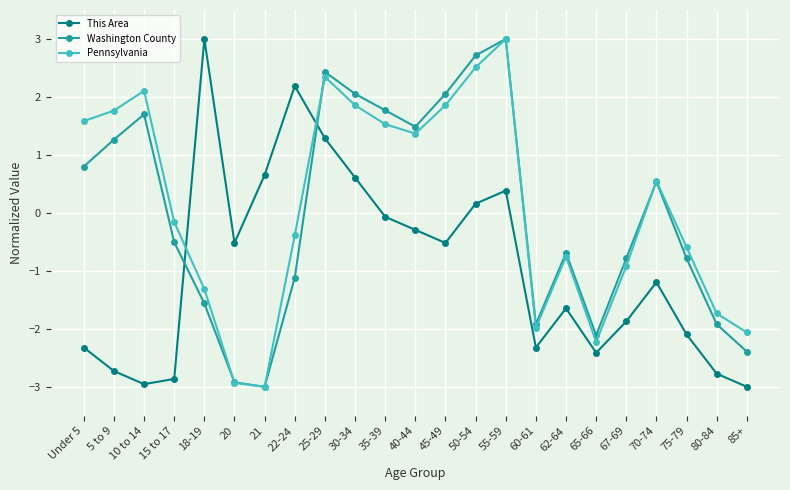

What is the total value across all series at 21?

-5.3